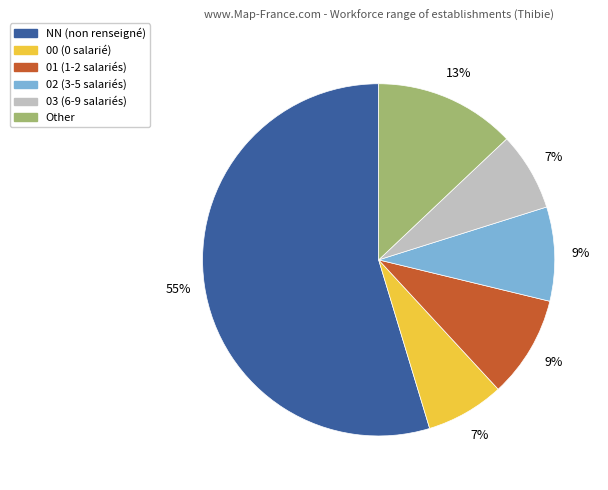

Which slice is the largest?

NN